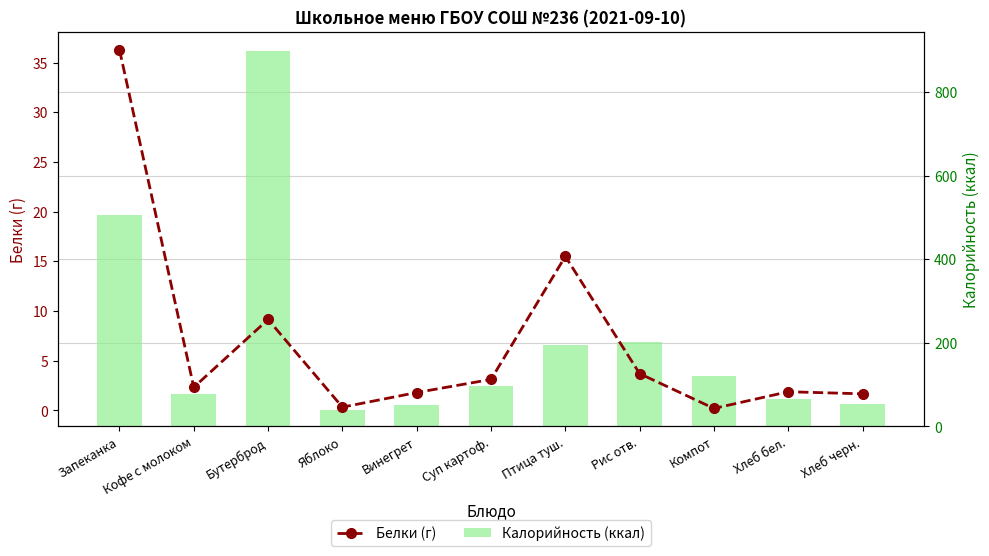

Reading left to right, transcribe all the data shown in this chart.

Белки (г): Запеканка=36.3	Кофе с молоком=2.3	Бутерброд=9.2	Яблоко=0.3	Винегрет=1.8	Суп картоф.=3.1	Птица туш.=15.5	Рис отв.=3.7	Компот=0.2	Хлеб бел.=1.9	Хлеб черн.=1.7
Калорийность (ккал): Запеканка=505.5	Кофе с молоком=77.0	Бутерброд=900.0	Яблоко=40.0	Винегрет=52.2	Суп картоф.=97.0	Птица туш.=195.0	Рис отв.=203.0	Компот=121.5	Хлеб бел.=65.0	Хлеб черн.=53.0